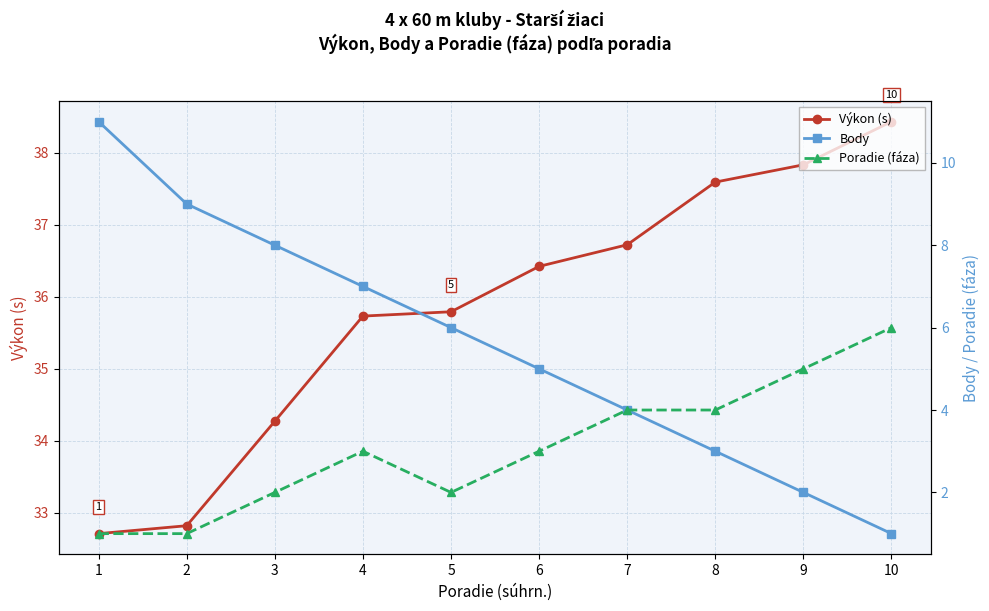

Where does the Výkon (s) series first go above 36?

6